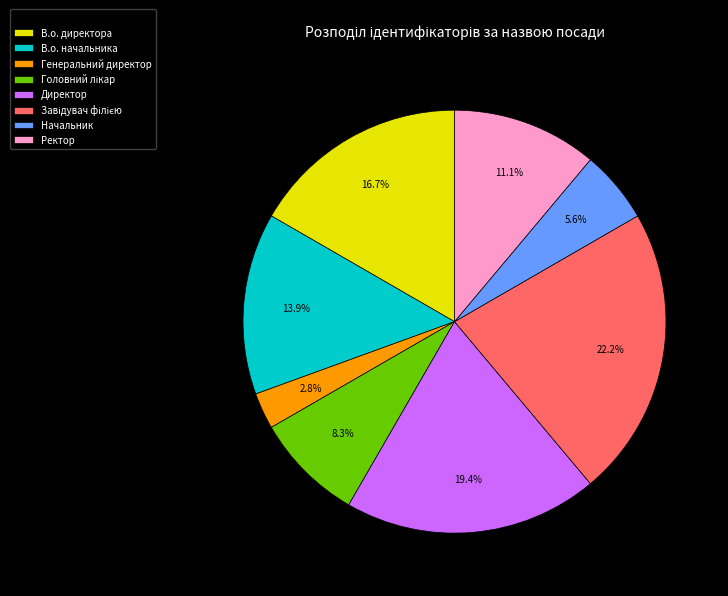

To the nearest percent, what is the difference between the largest and smallest slice percentages?

19%